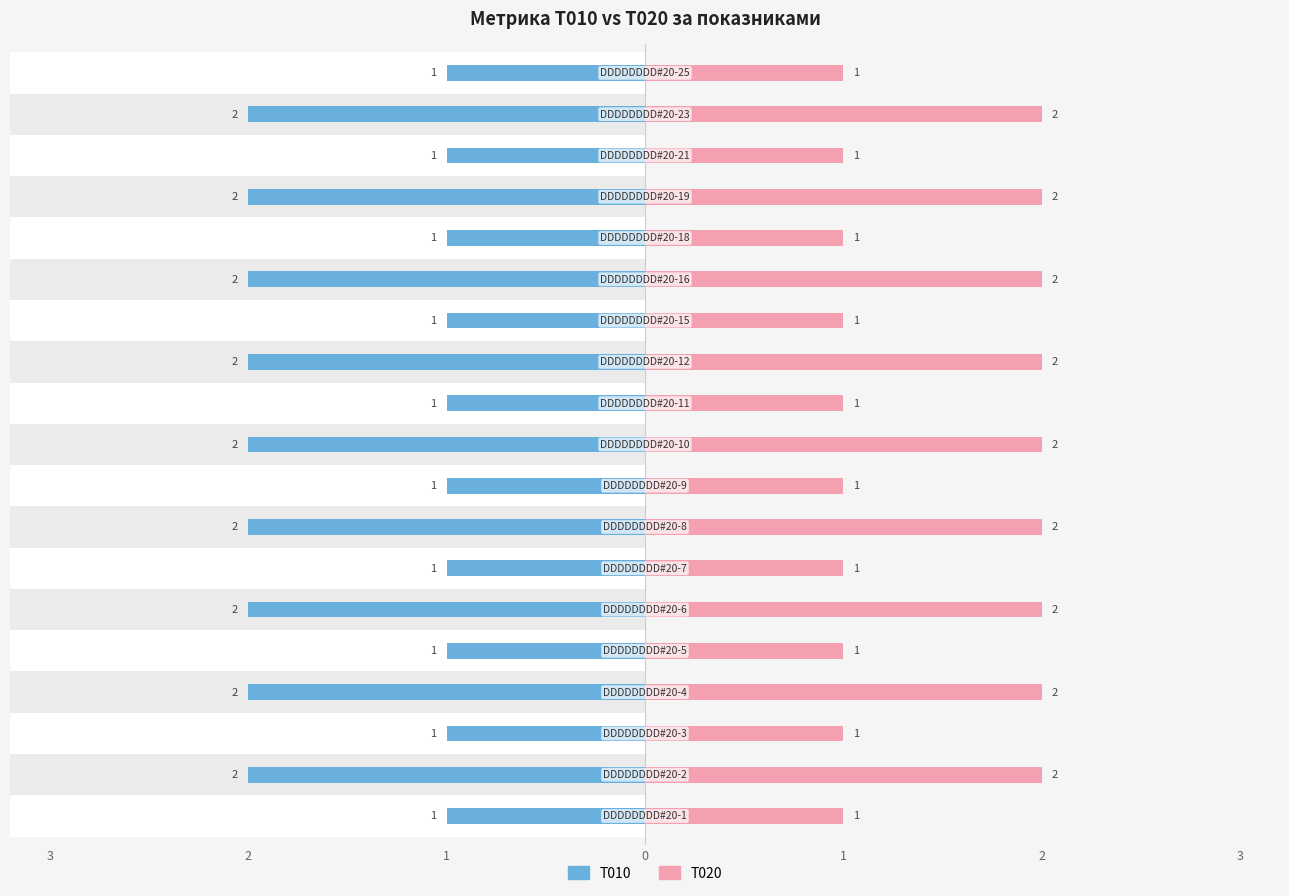

How many T010 values are between -2 and -1?

19